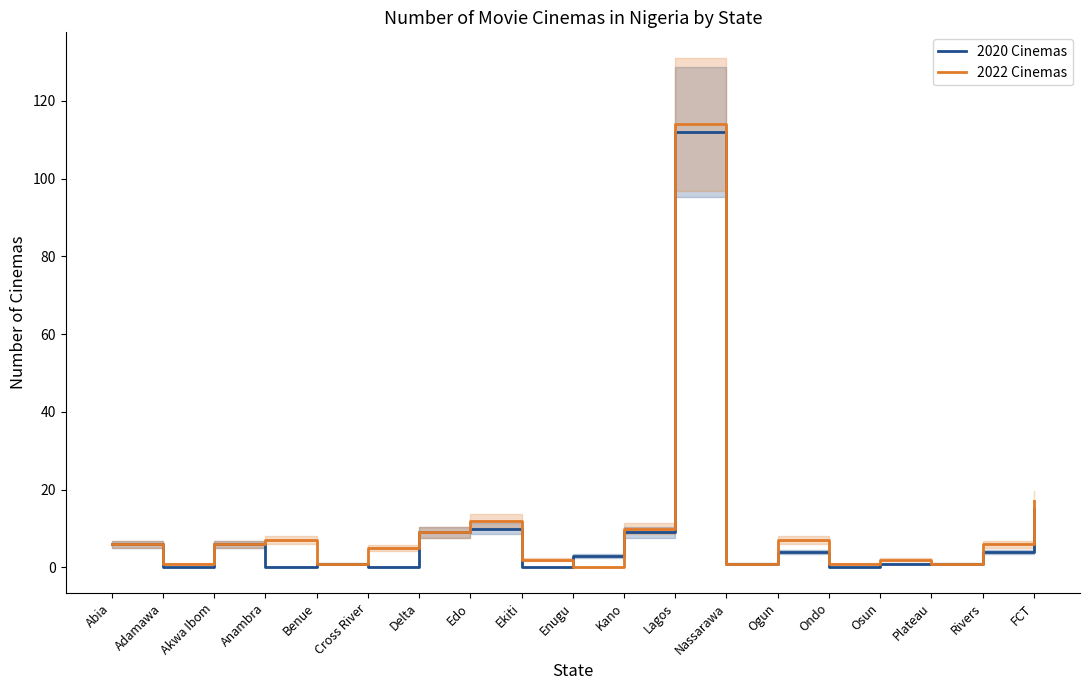

In 2020 Cinemas, how many points are higher than both neighbors (excluding endpoints)?

5